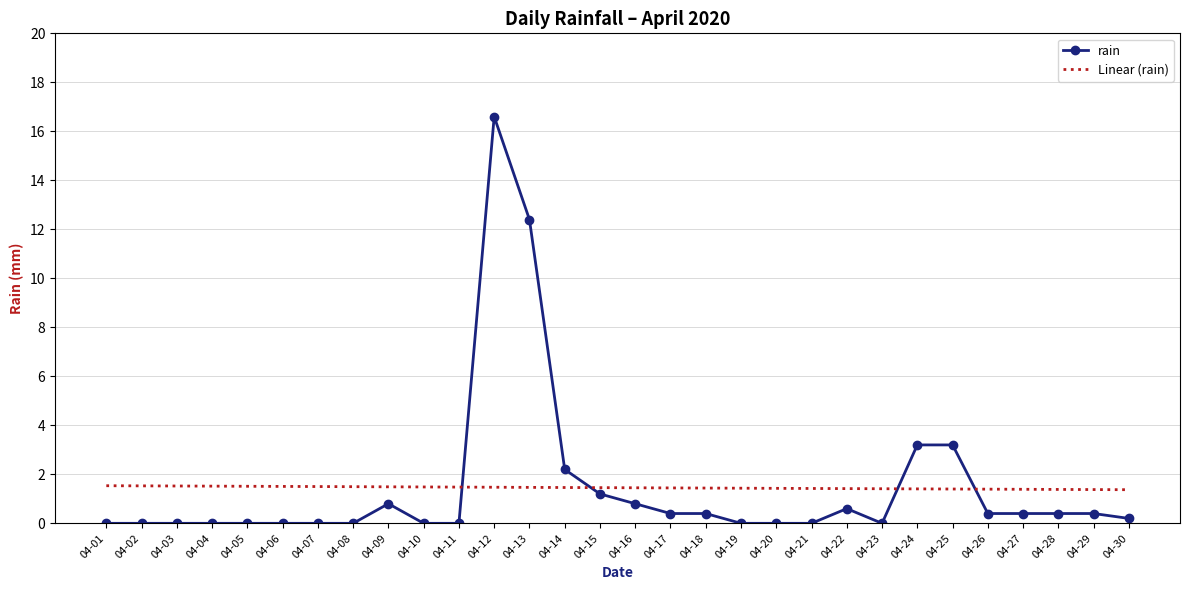

What is the spread (max minus min) of values at 04-27?

1.0